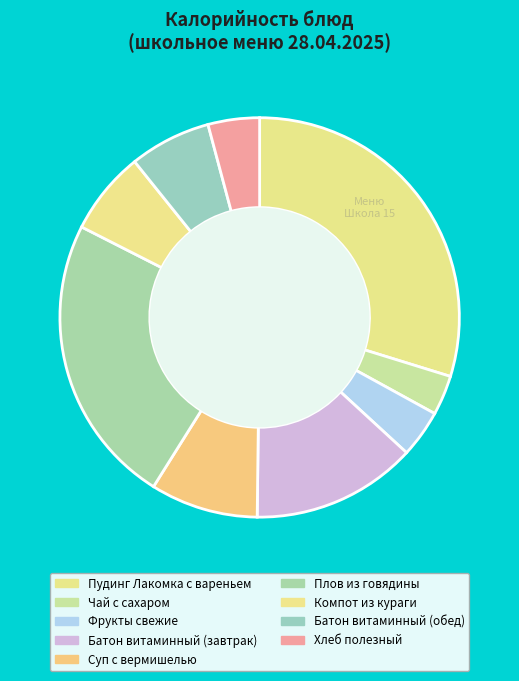

To the nearest percent, what is the combined percentage of Фрукты свежие and Хлеб полезный?

8%